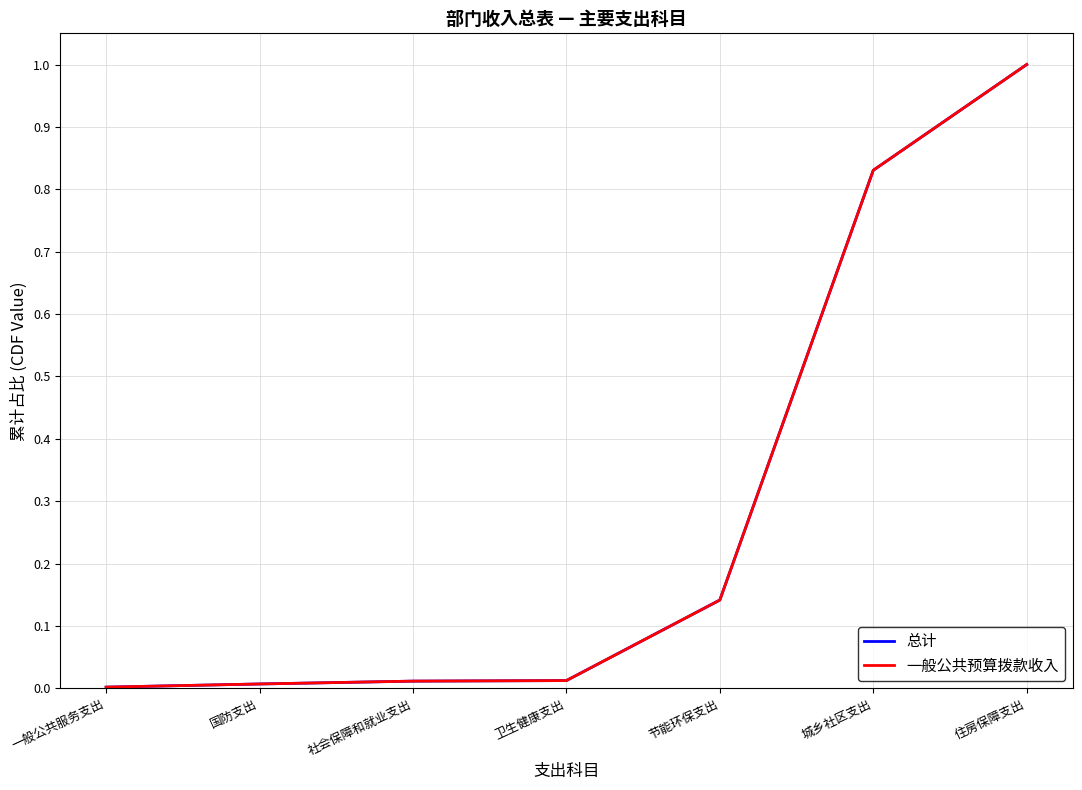

True or false: 总计 has a value of 0.8 at 城乡社区支出.

True